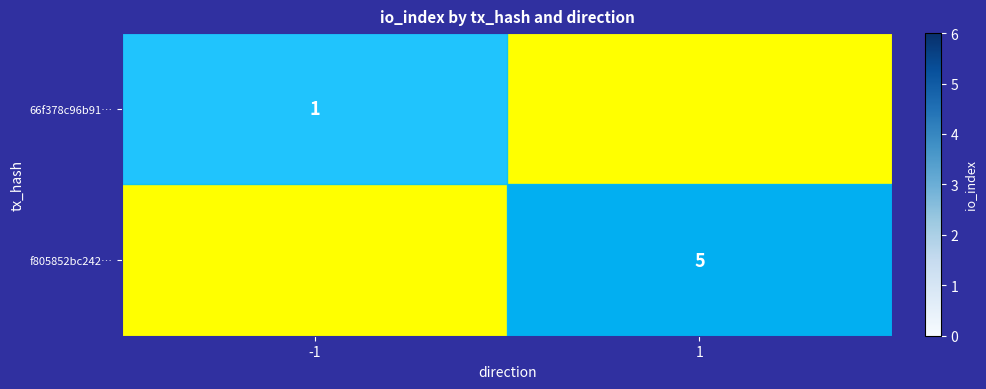

Is the value of f805852bc242… at 1 greater than the value of 66f378c96b91… at -1?

Yes